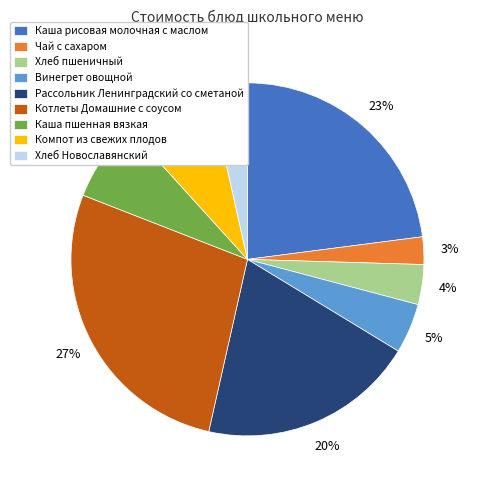

What percentage is the Рассольник Ленинградский со сметаной slice, to the nearest percent?

20%